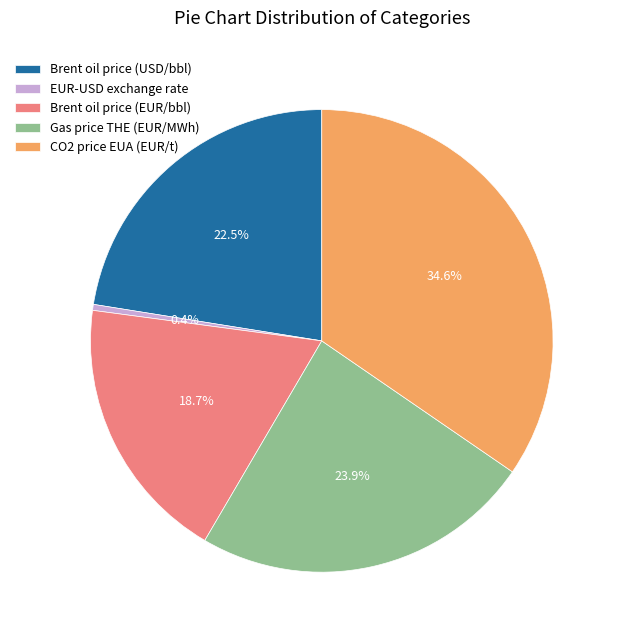

Is it true that Brent oil price (EUR/bbl) is 5% of the pie?

False